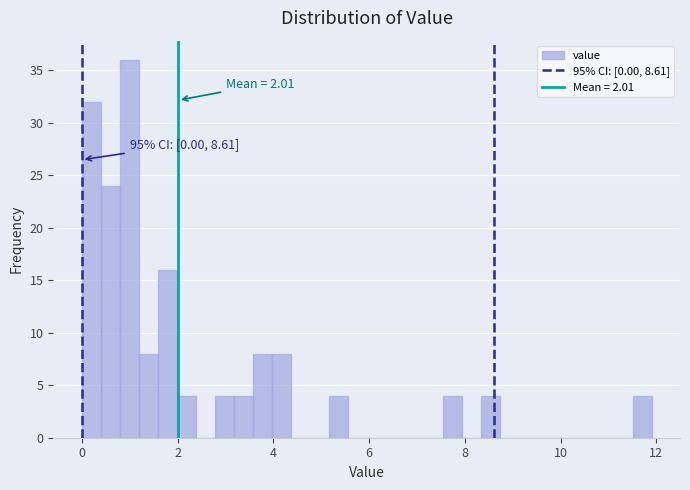

Read against the x-axis, roughly where is the centre of the tallest bar?

1.0